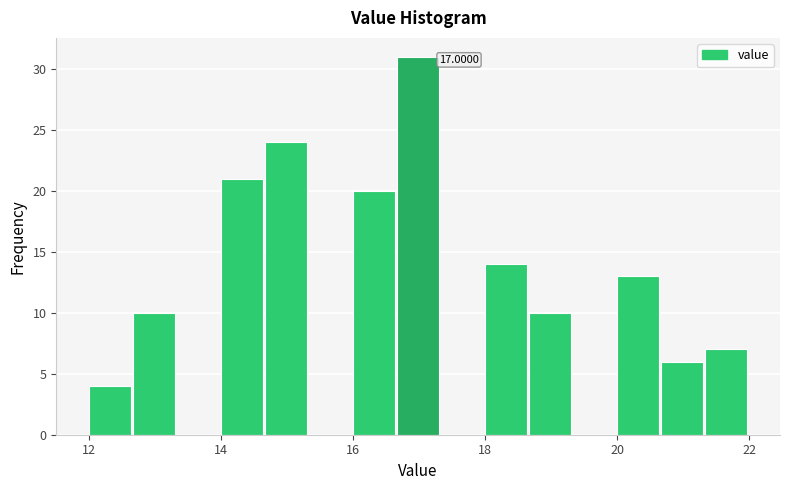

Read against the x-axis, roughly where is the centre of the tallest bar?

17.0